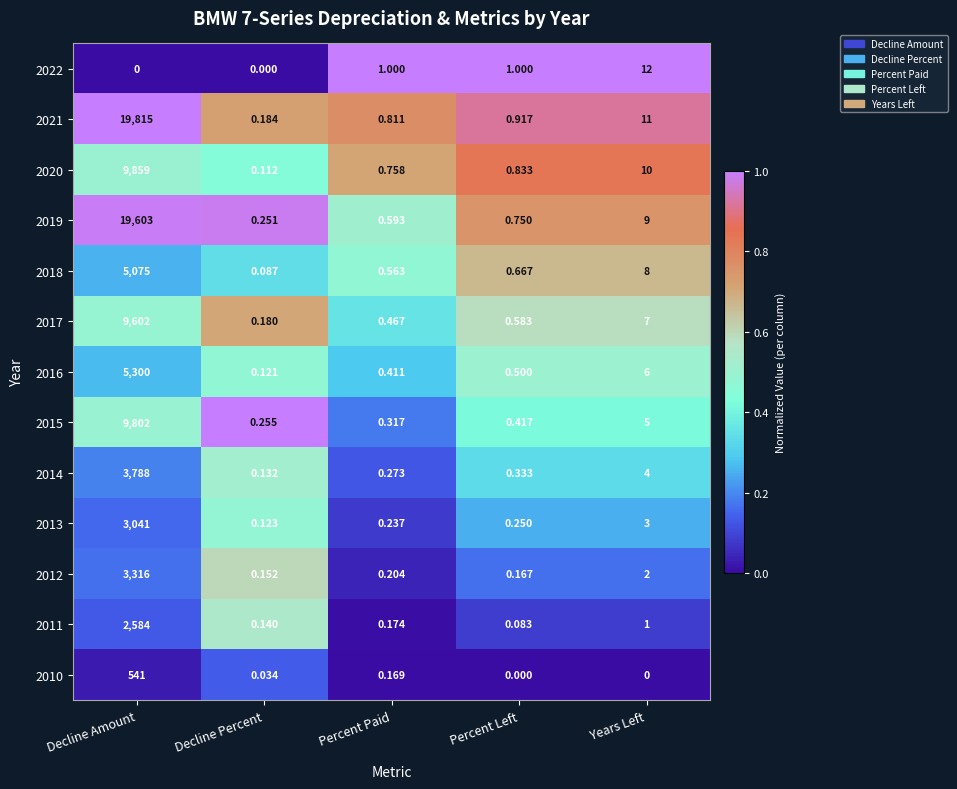

At which label is 2020 closest to 4929?

Years Left